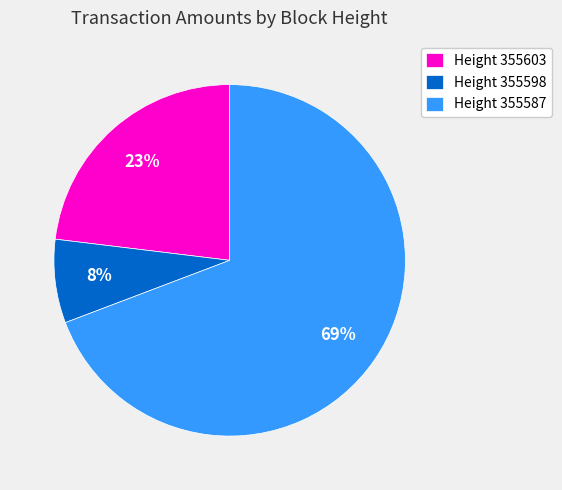

What is the ratio of the value at Height 355603 to the value at Height 355587?

0.3